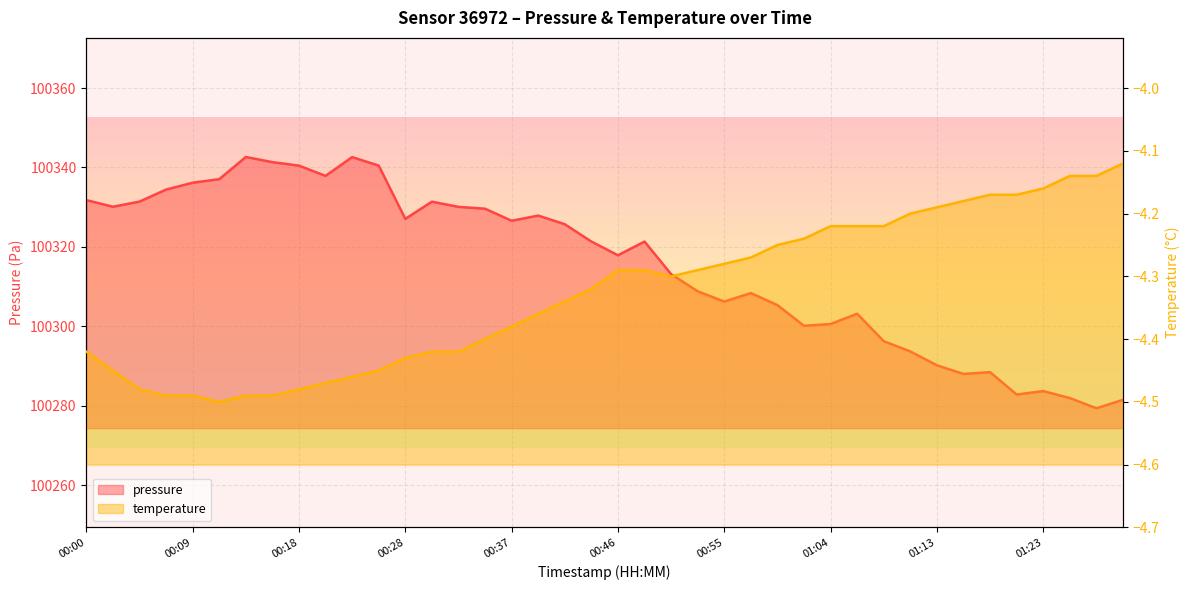

Which series has the largest range (max minus min)?

pressure